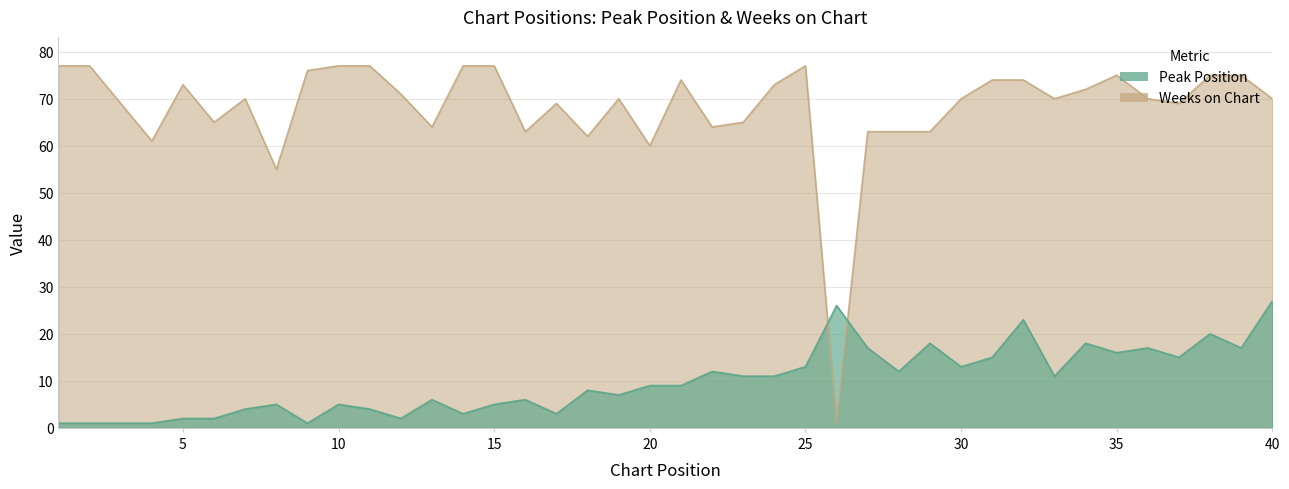

List the series in order of their overall mean, lowest first.

Peak Position, Weeks on Chart